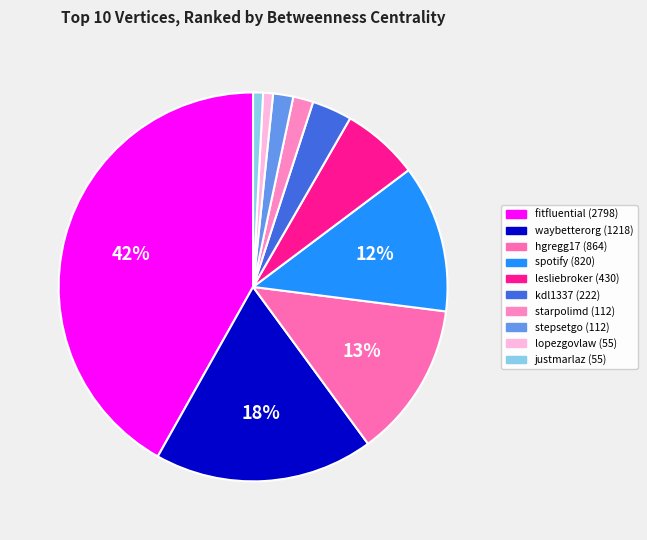

Which category has the biggest portion of the pie?

fitfluential